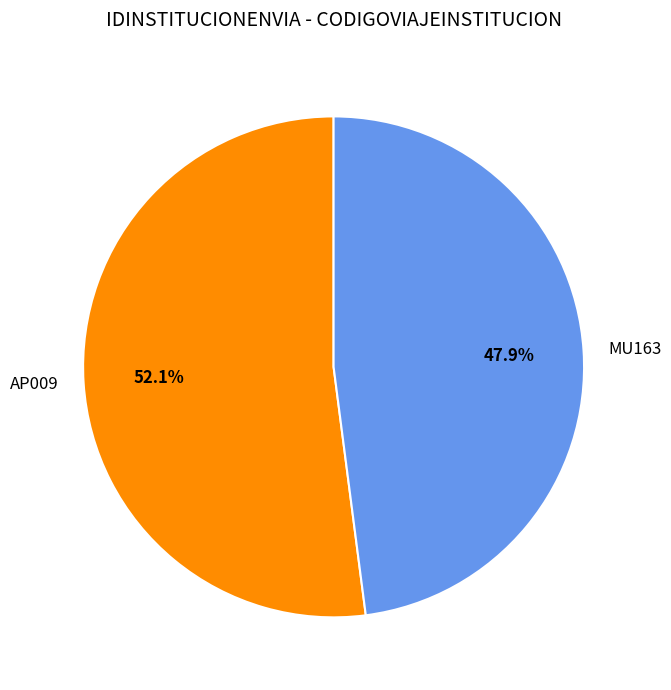

How many segments does this pie chart have?

2